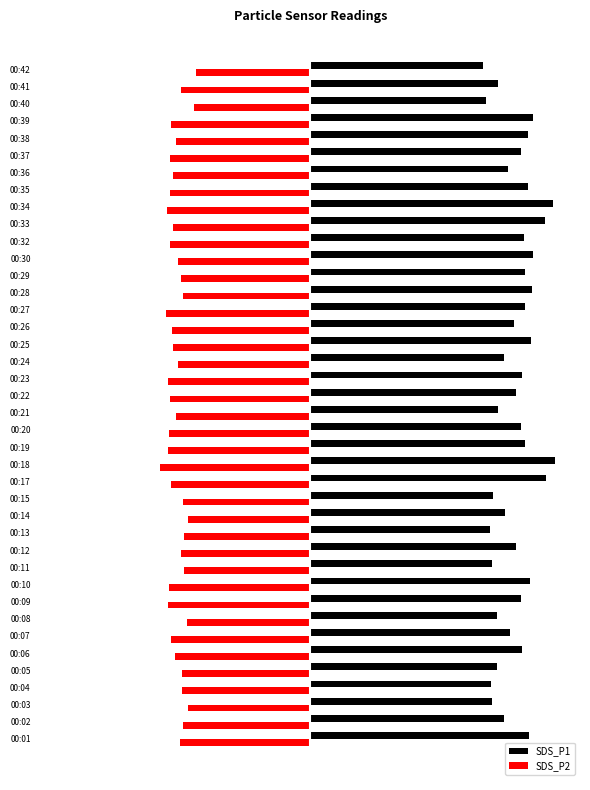

What are all the series names shown in the legend?

SDS_P1, SDS_P2